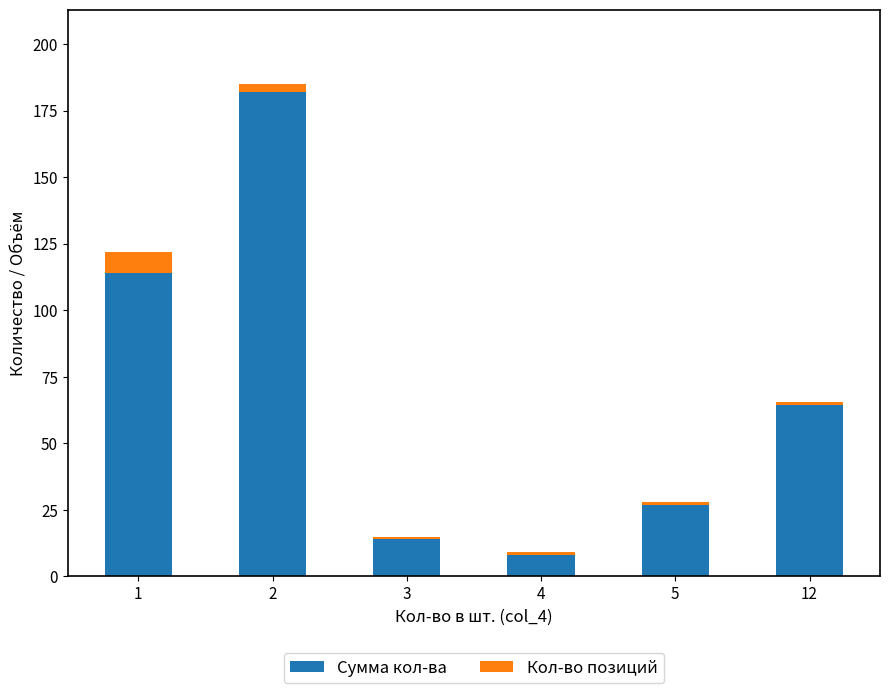

What is the total value across all series at 4?

9.0